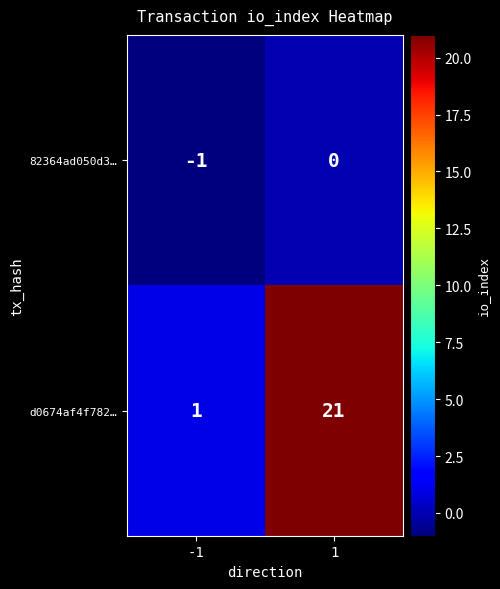

Which series has the largest range (max minus min)?

d0674af4f782…